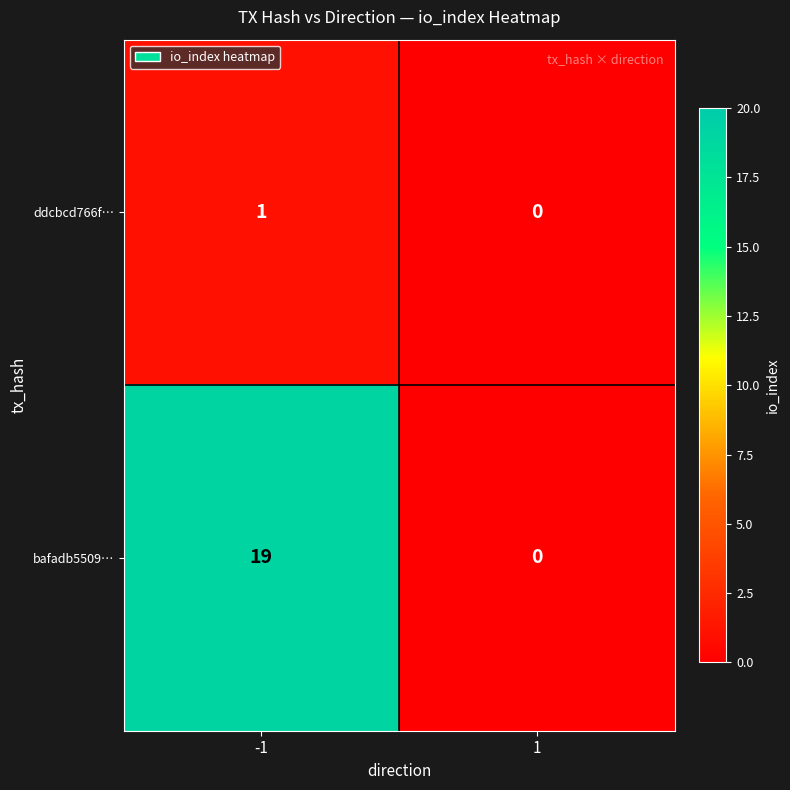

Rank the categories by bafadb5509… value from highest to lowest.

-1, 1